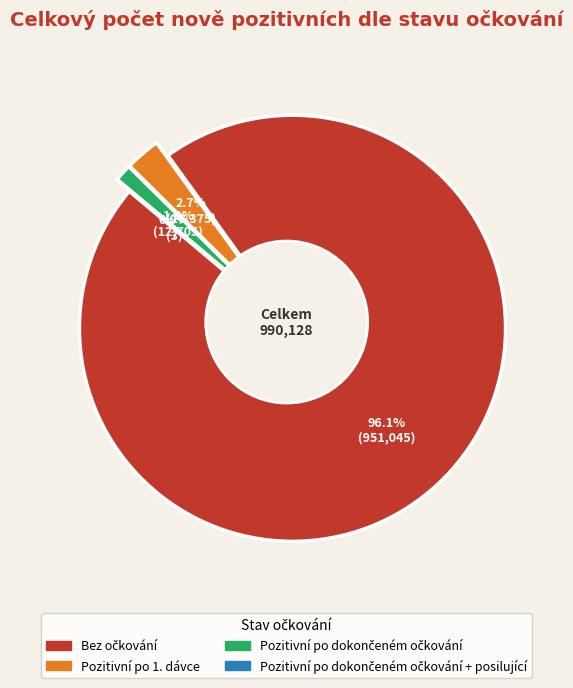

What percentage is NOT represented by Bez očkování?

3.9%